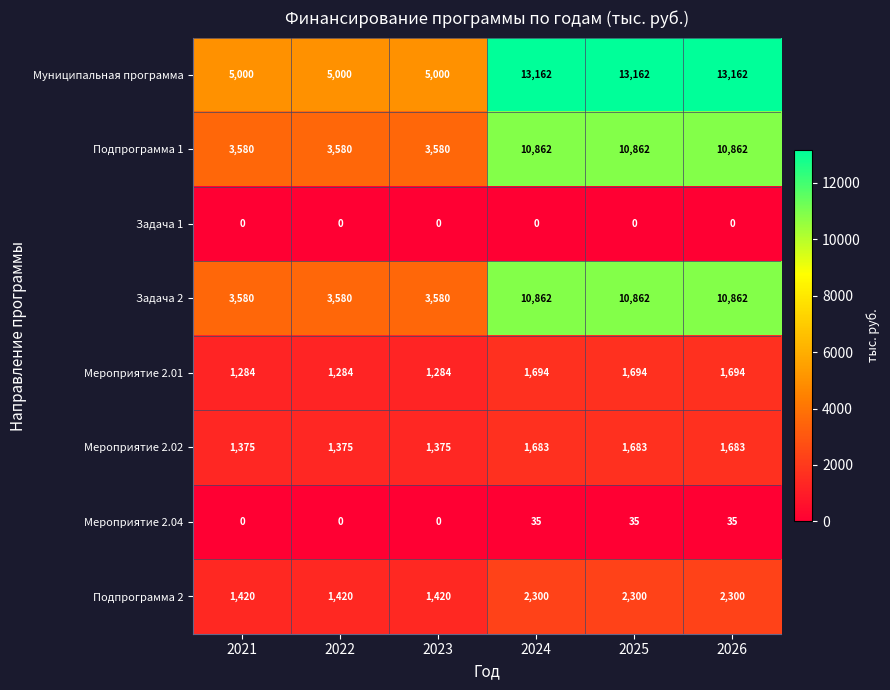

Which series changed the most between 2023 and 2025?

Муниципальная программа